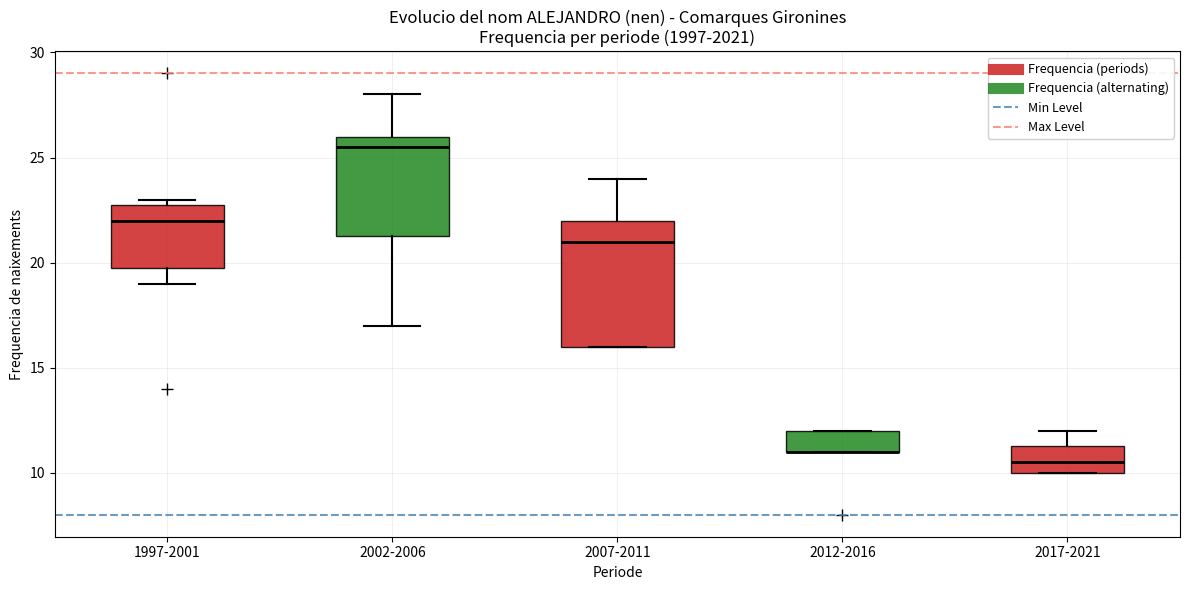

Comparing the boxes themselves (not the whiskers), which one is the tallest?

2007-2011